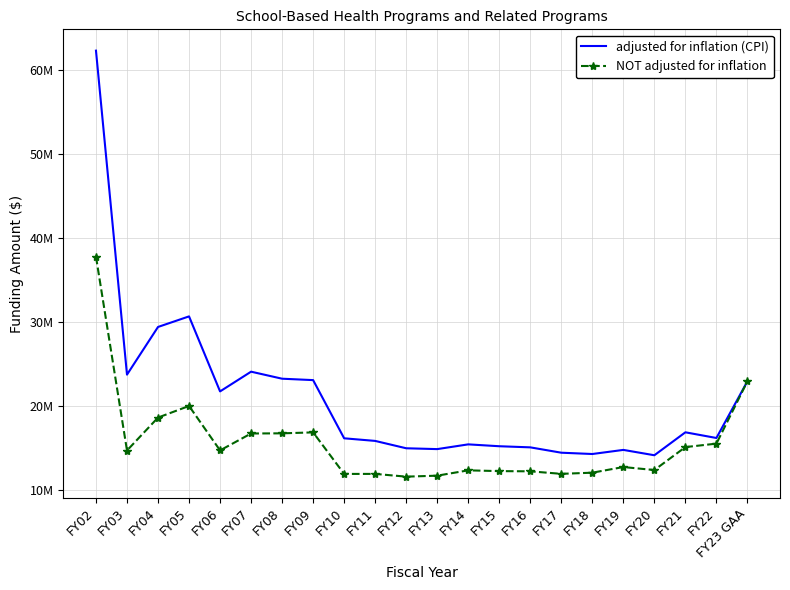

What is the minimum value shown in the chart?

11597967